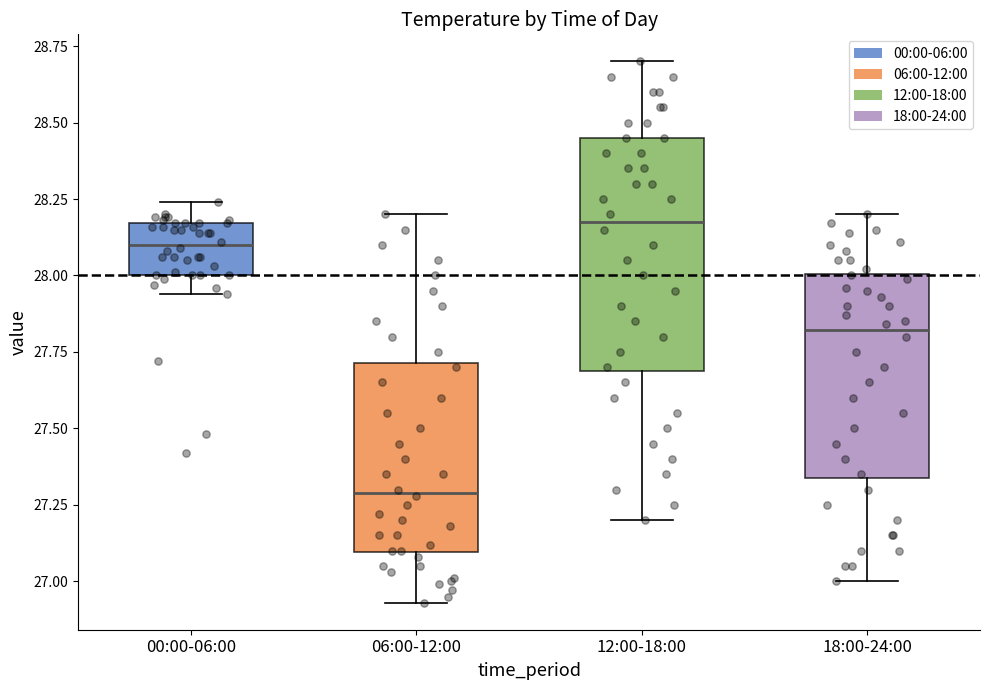

Reading left to right, transcribe this box plot: for each box, give where its median line is, the range the box spans, and where its two whiskers end, as read against the y-axis. The values are not printed on the chart, so give them approximately, as read against the axis.

00:00-06:00: median 28.10, box 28.00 to 28.15, whiskers 27.95 to 28.25
06:00-12:00: median 27.30, box 27.10 to 27.70, whiskers 26.95 to 28.20
12:00-18:00: median 28.20, box 27.70 to 28.45, whiskers 27.20 to 28.70
18:00-24:00: median 27.80, box 27.35 to 28.00, whiskers 27.00 to 28.20